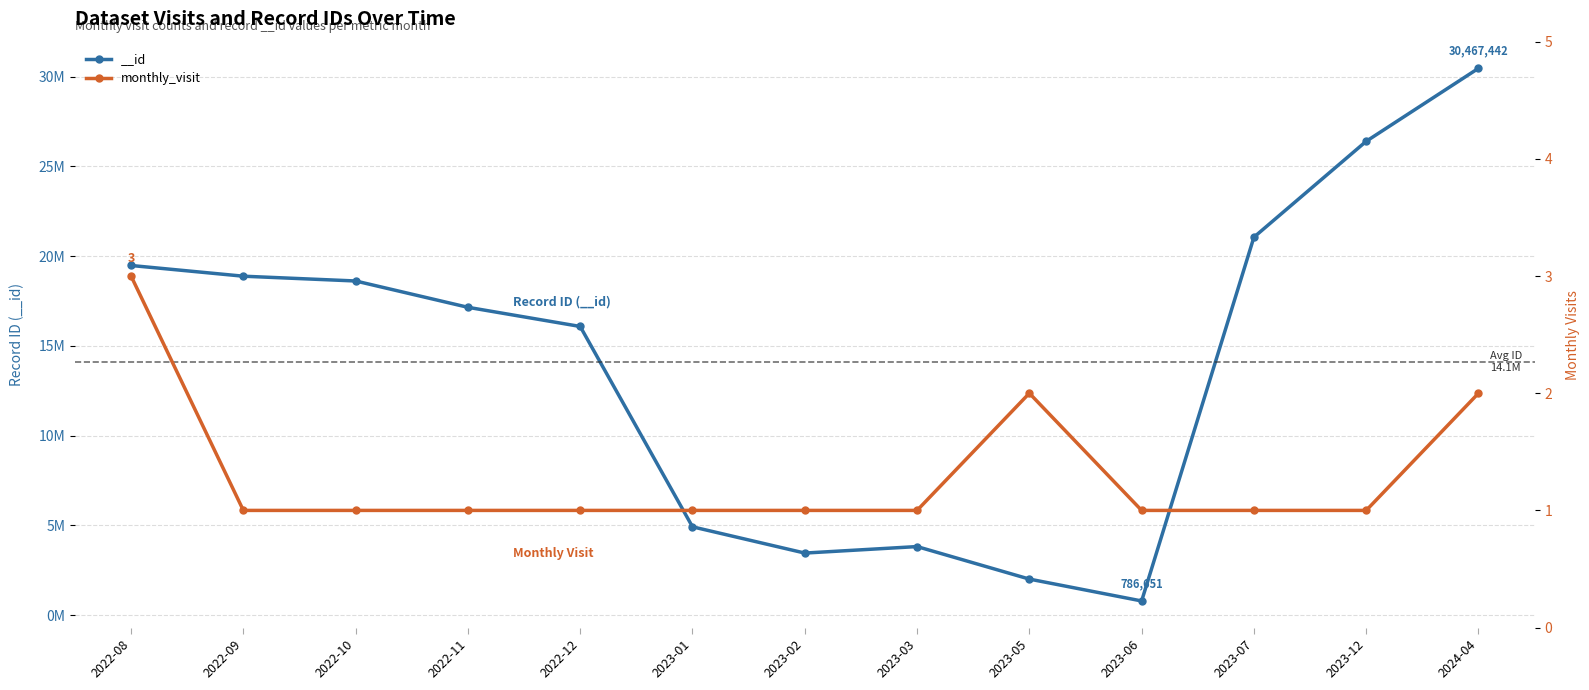

At which category does the data reach its first local peak?

2023-05